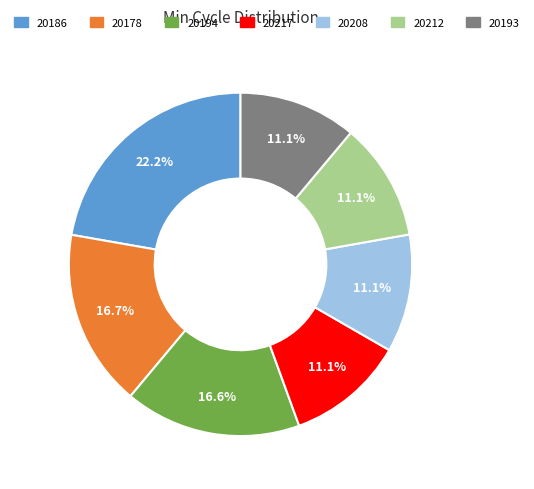

To the nearest percent, what is the average slice percentage?

14%